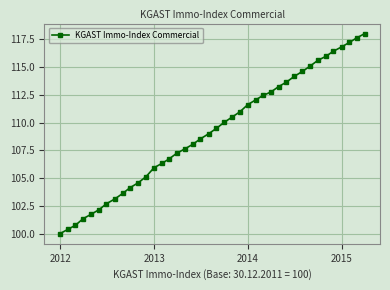

What is the sum of all values?

4367.1